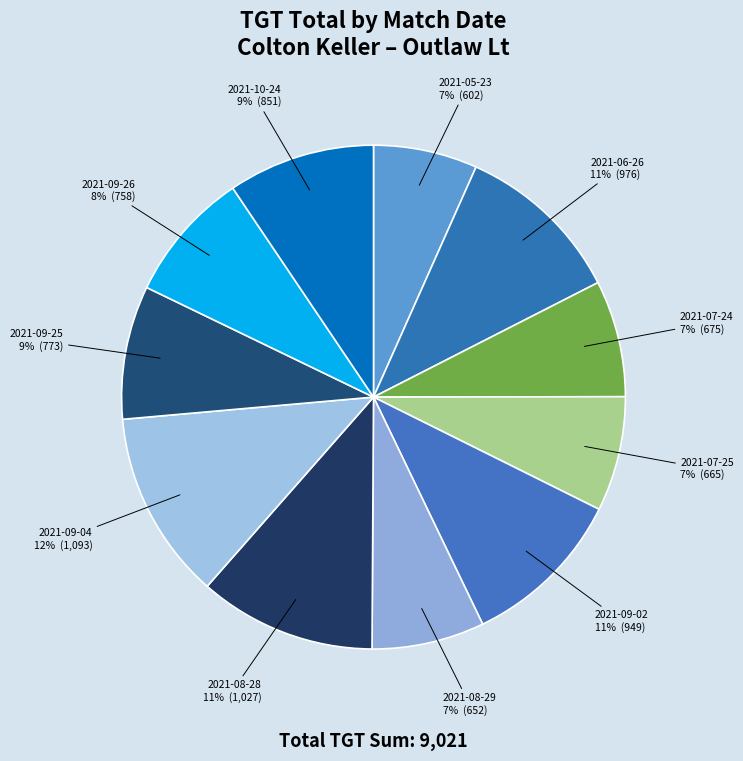

Count the number of slices in the pie.

11